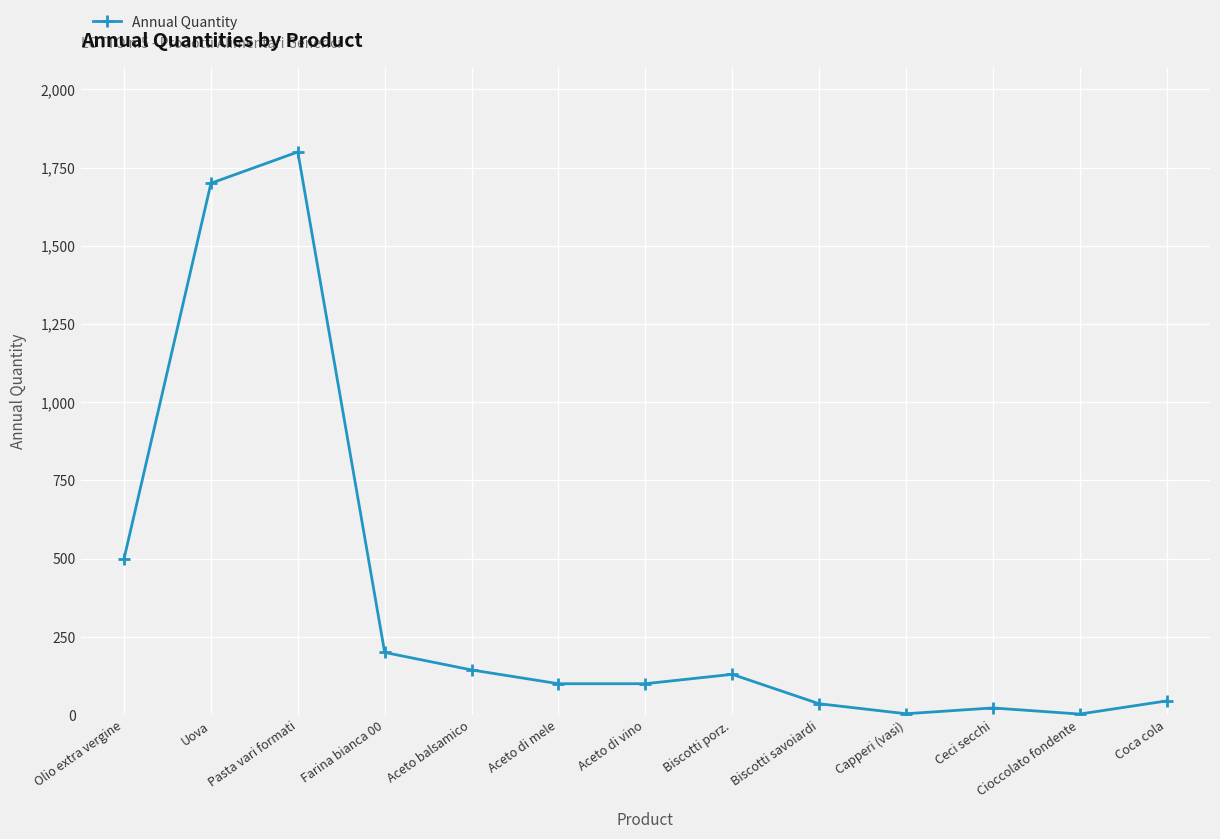

Where is the first local maximum?

Pasta vari formati